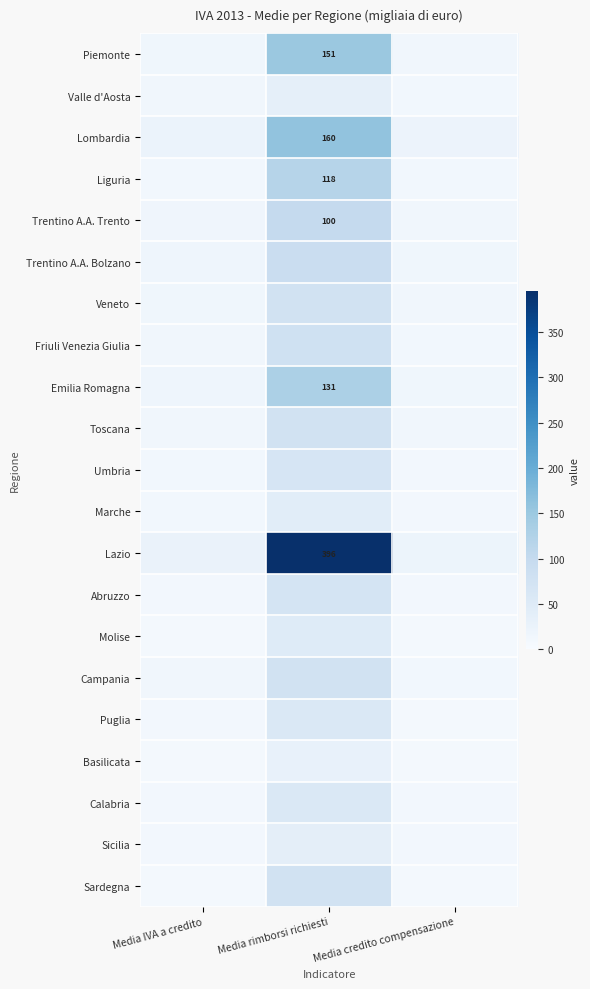

What is the difference between the maximum and minimum values in the Liguria series?

107.2